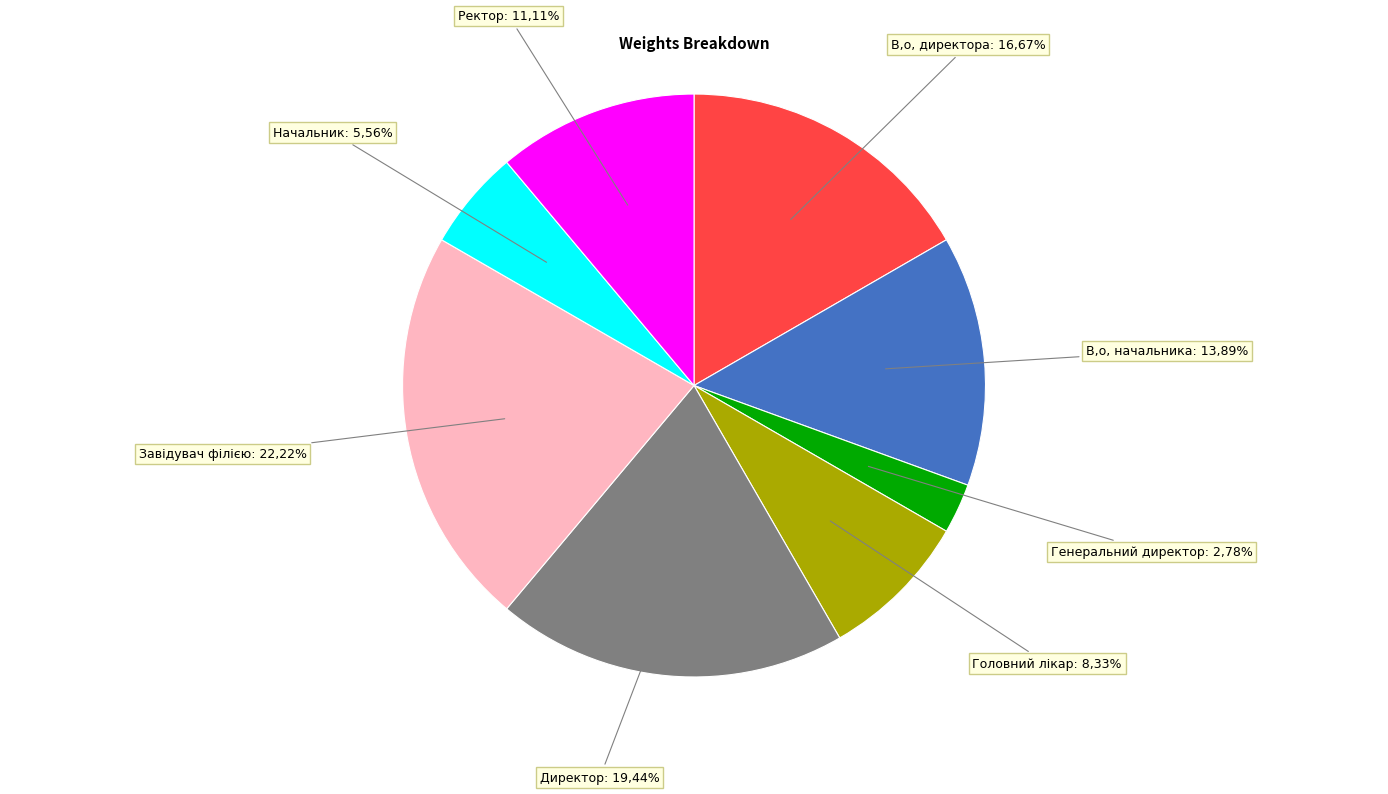

Between Завідувач філією and Генеральний директор, which is larger?

Завідувач філією